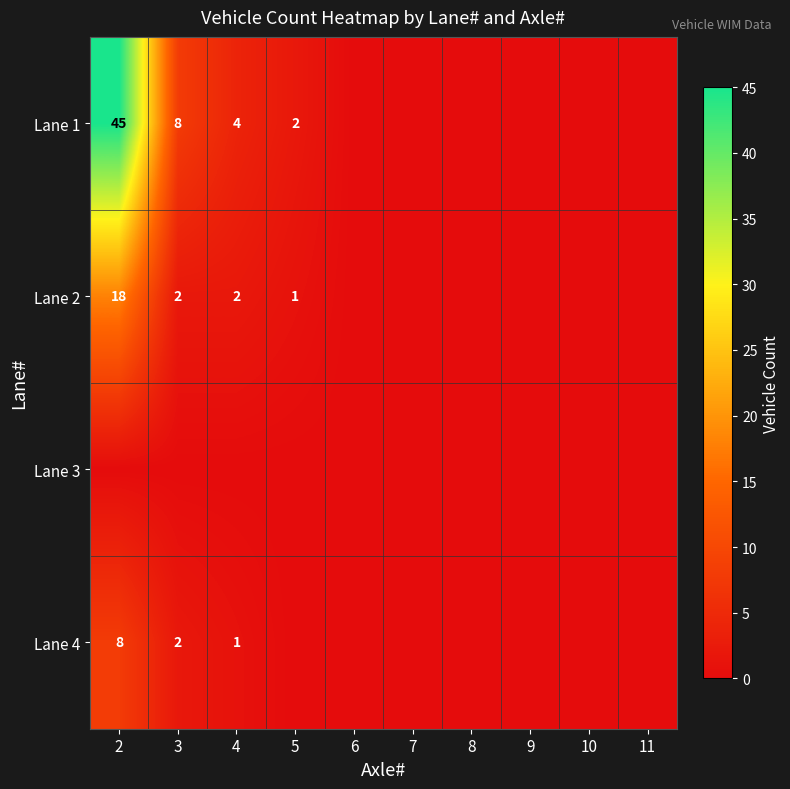

The value of Lane 1 at 4 is 6. True or false?

False